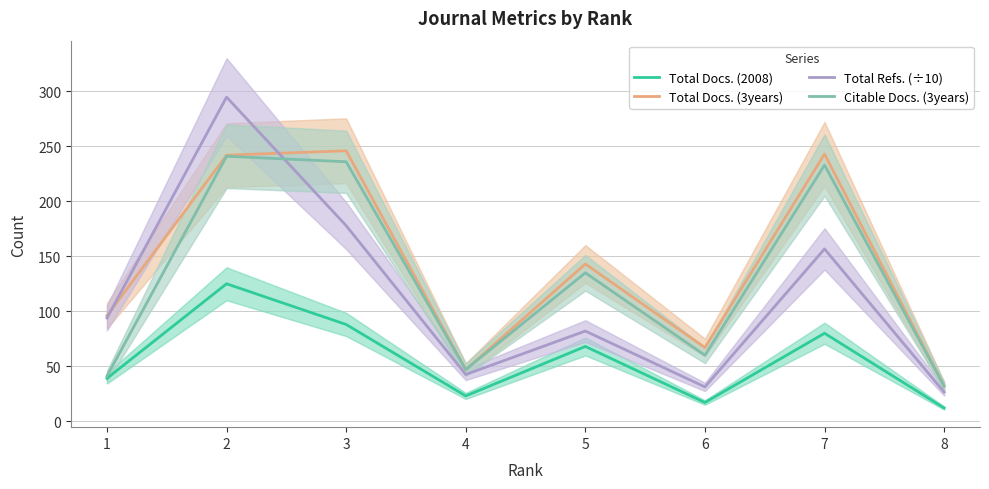

What is the smallest value displayed?

12.0